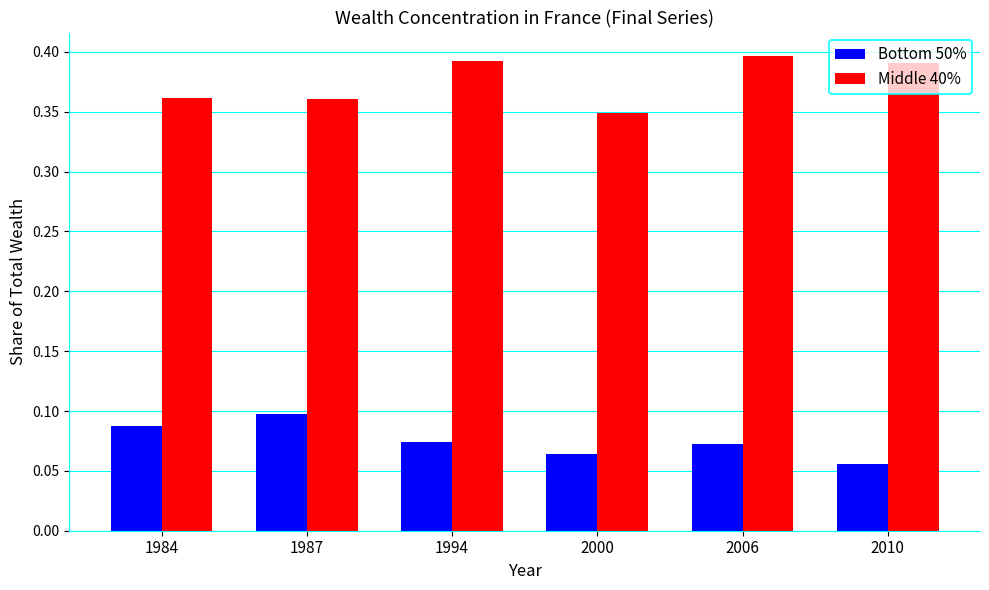

Rank the series by their maximum value, from lowest to highest.

Bottom 50%, Middle 40%